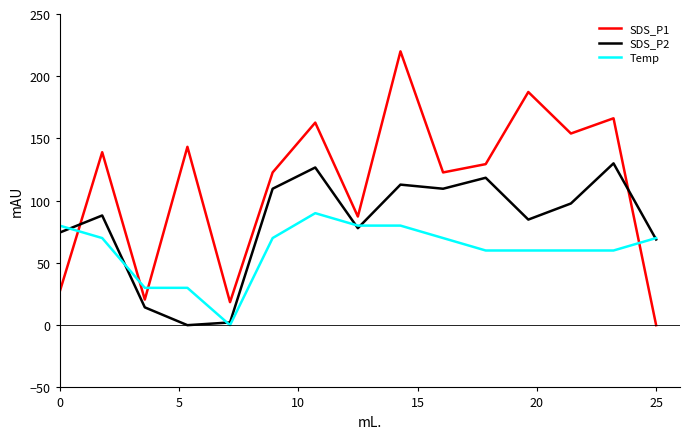

List the series in order of their peak value, highest first.

SDS_P1, SDS_P2, Temp